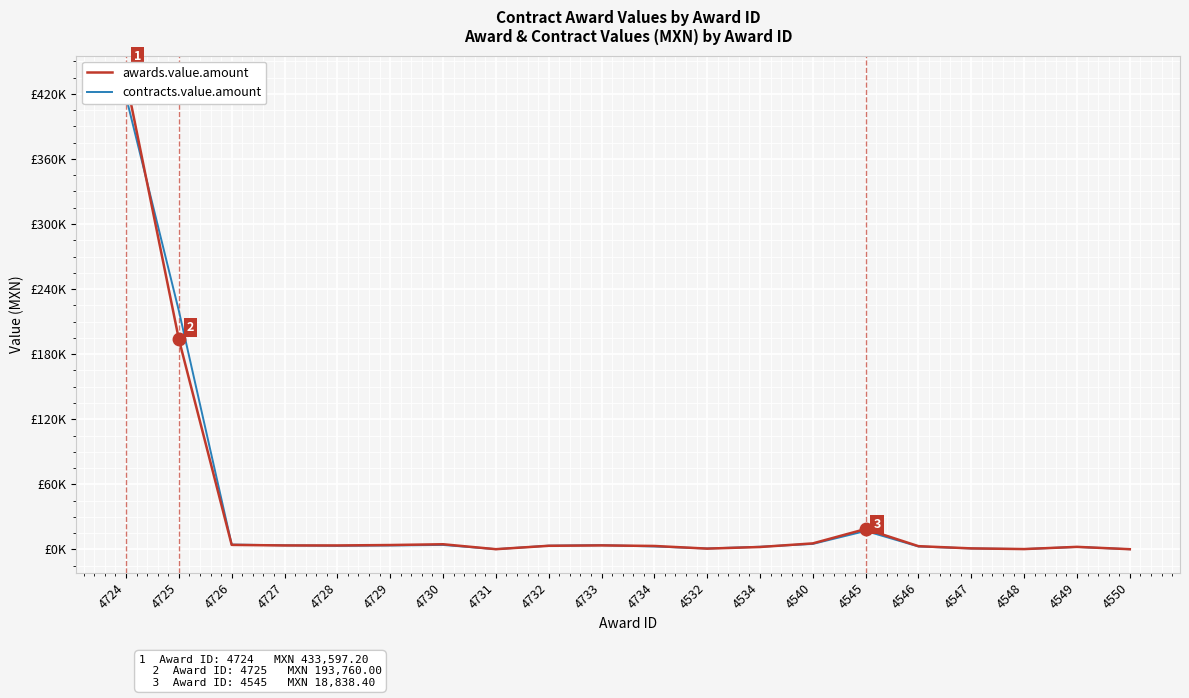

At which category does the chart reach its peak across all series?

4724